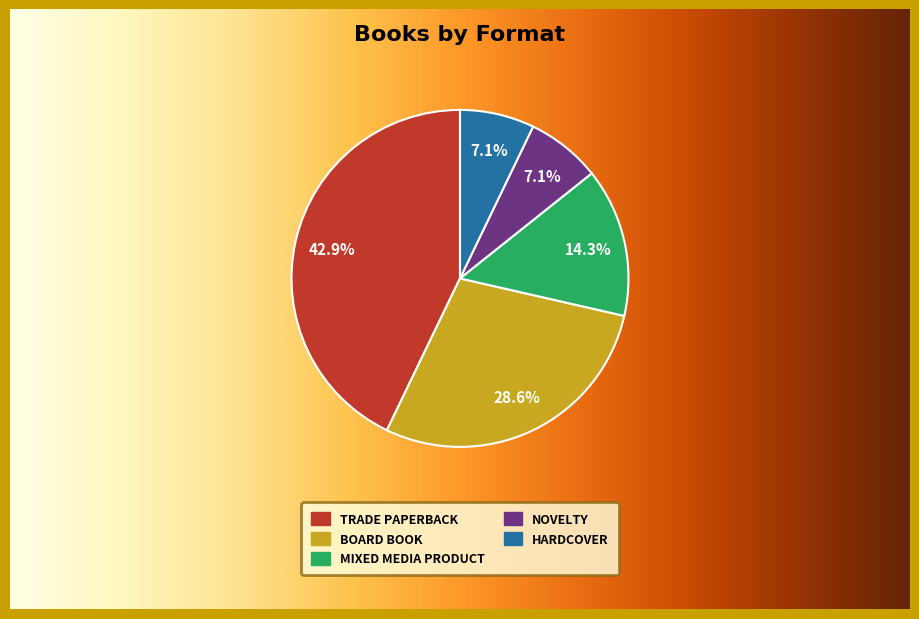

Is Hardcover the majority of the pie?

No